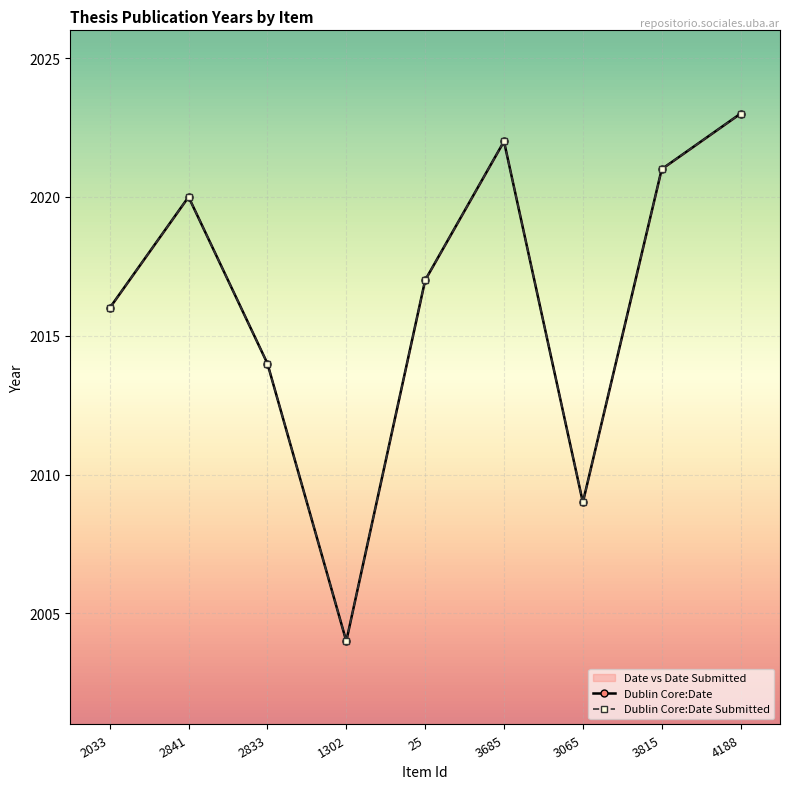

The value of Dublin Core:Date at 2833 is 2014. True or false?

True